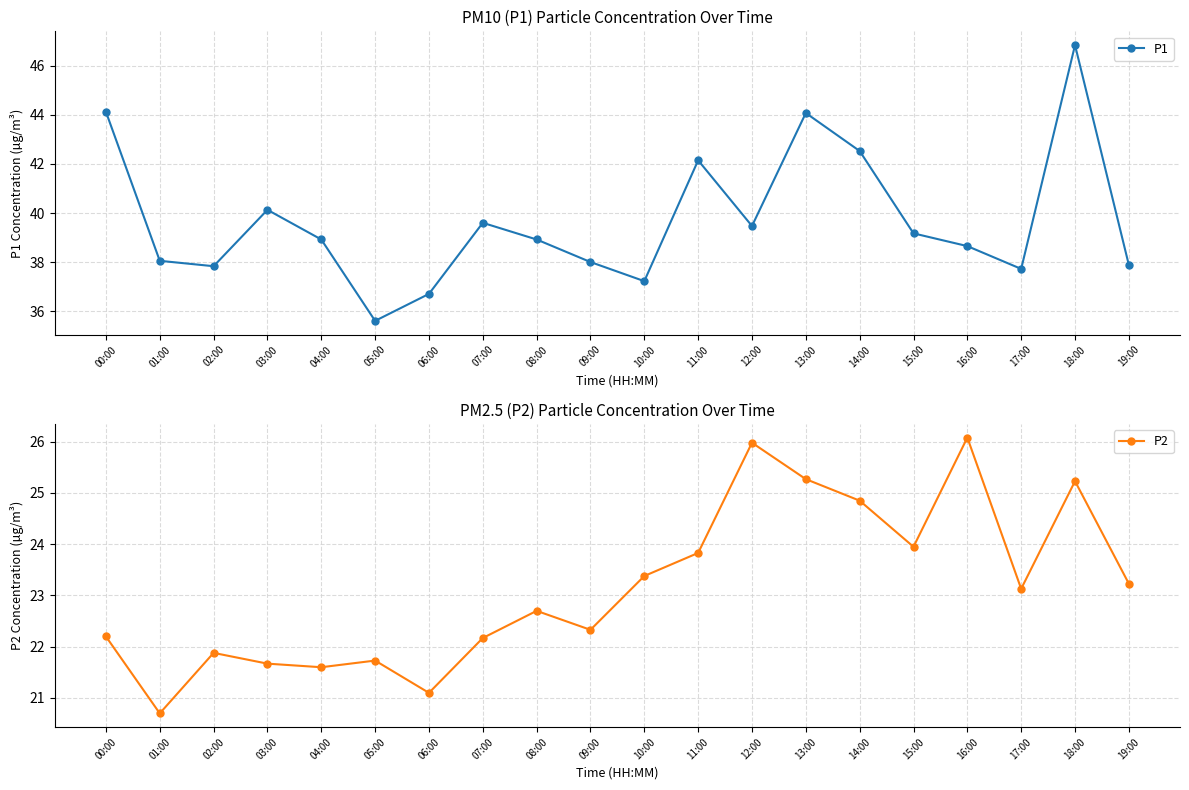

Where is the first local minimum for P1?

02:00